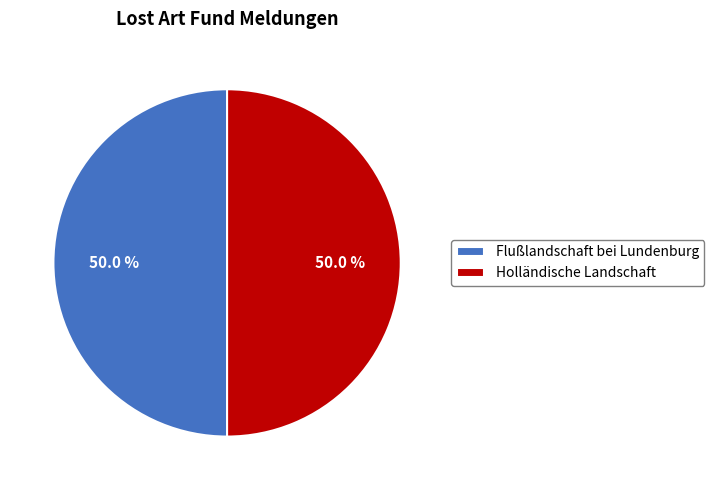

Combined, do Holländische Landschaft and Flußlandschaft bei Lundenburg account for over 50%?

Yes